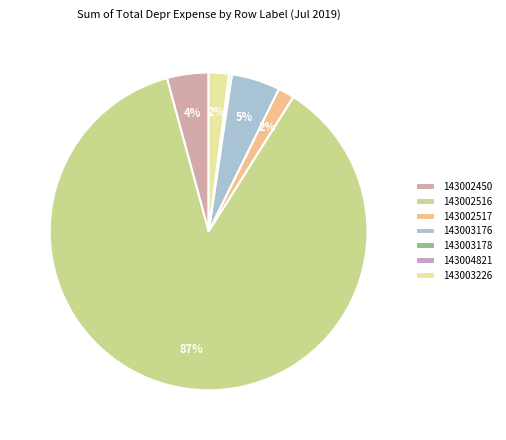

To the nearest percent, what is the difference between the 143004821 and 143003176 slice percentages?

5%